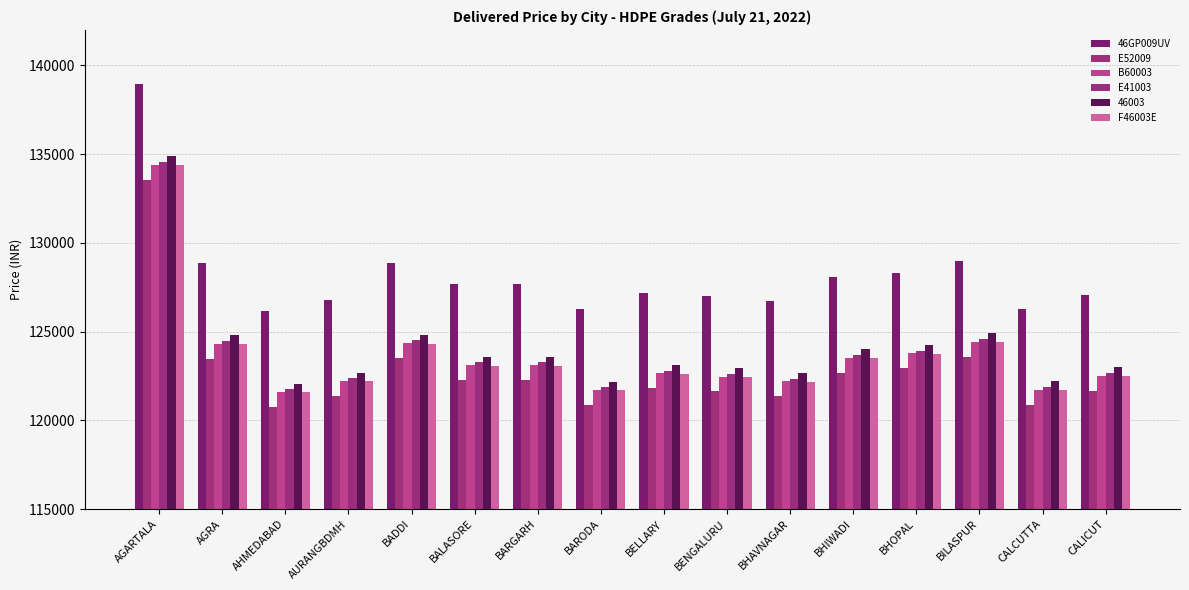

Which series has the widest spread of values?

46GP009UV